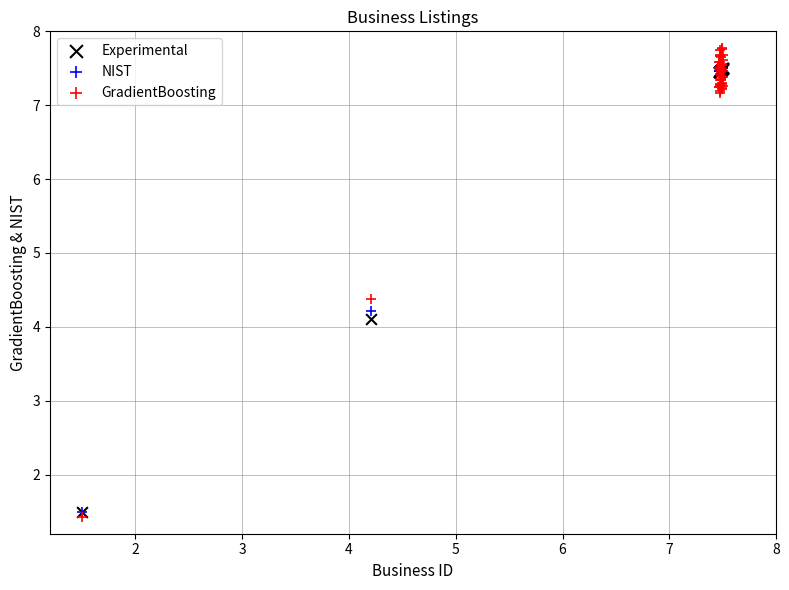

Across all series, what Y value is closest to 4?

4.1